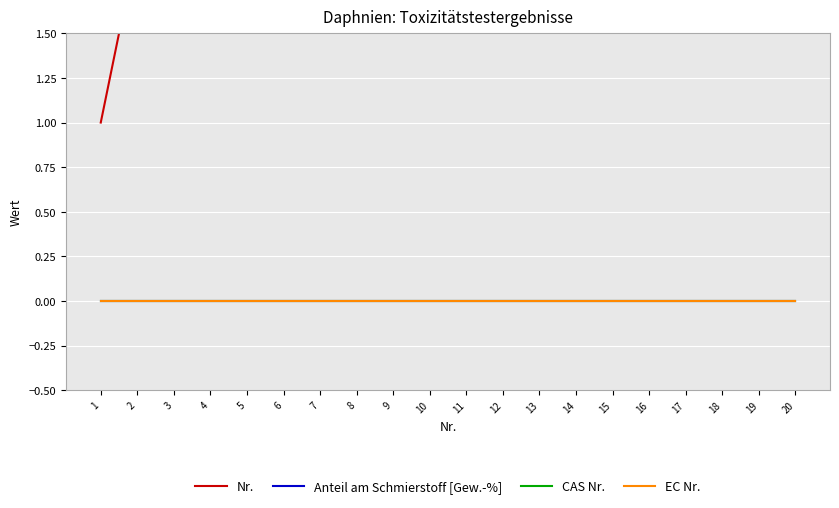

Is the value of CAS Nr. at 5 greater than the value of Nr. at 5?

No